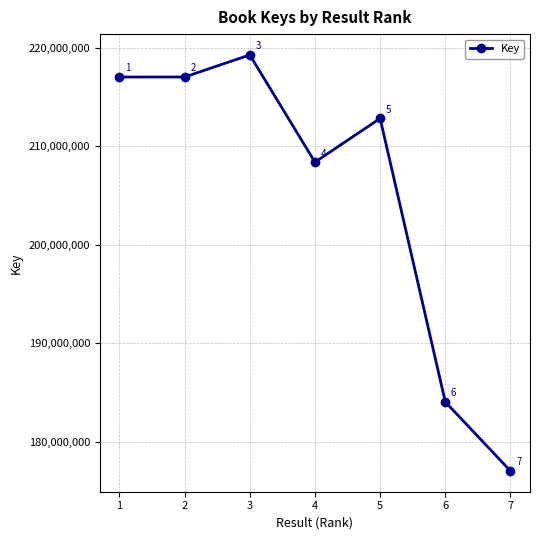

What is the minimum value shown in the chart?

177048571